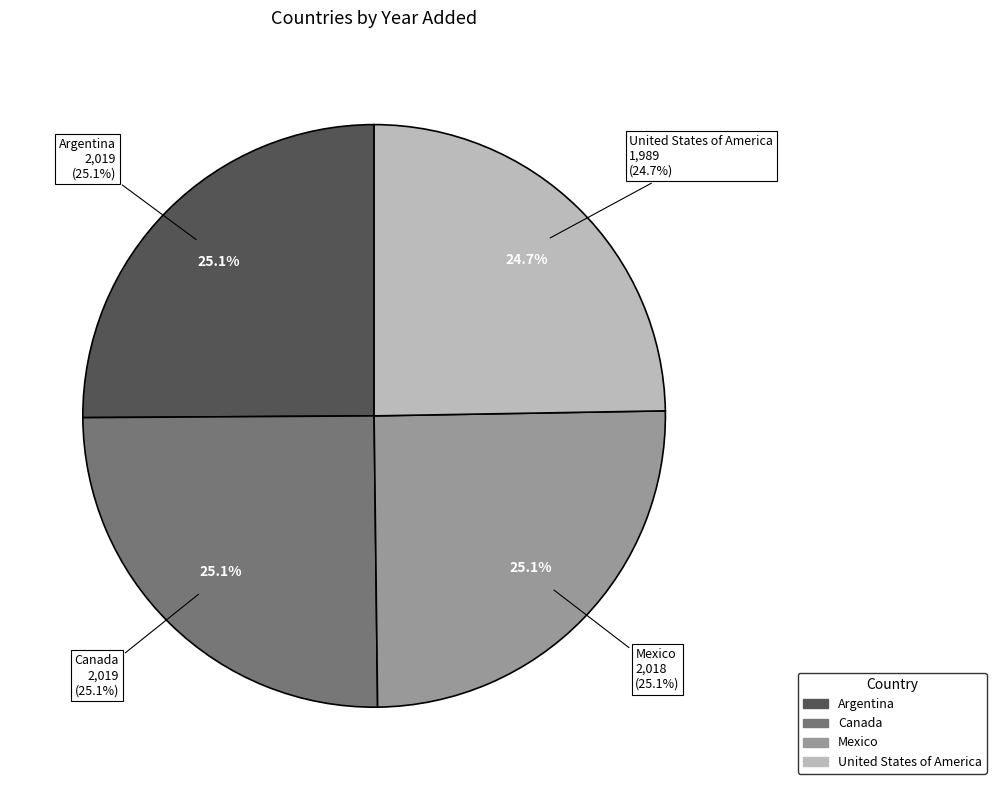

Is there a majority slice in this chart?

No